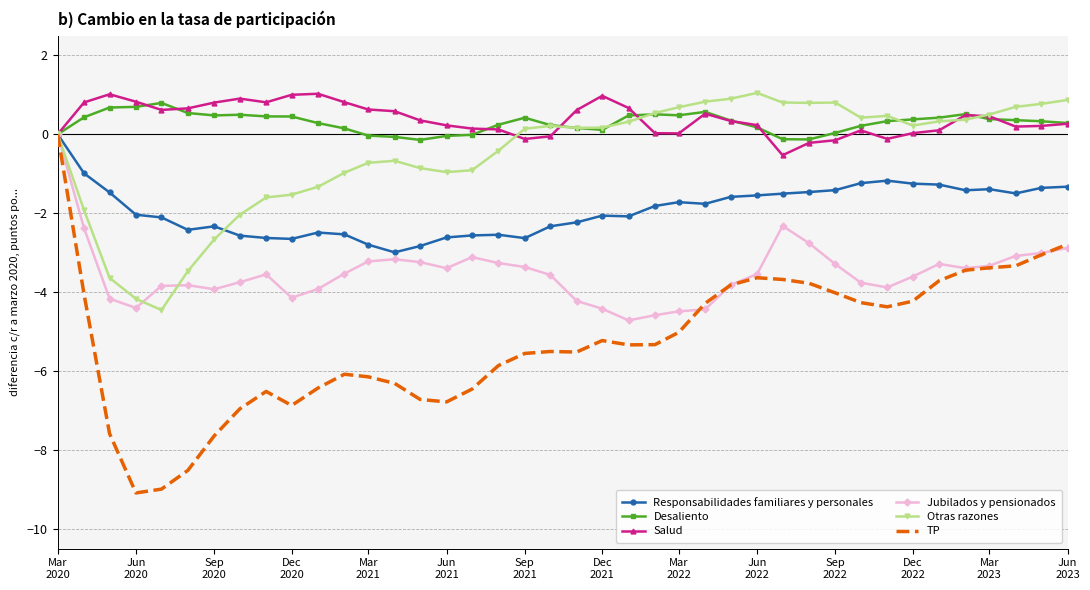

Which series has the widest spread of values?

TP